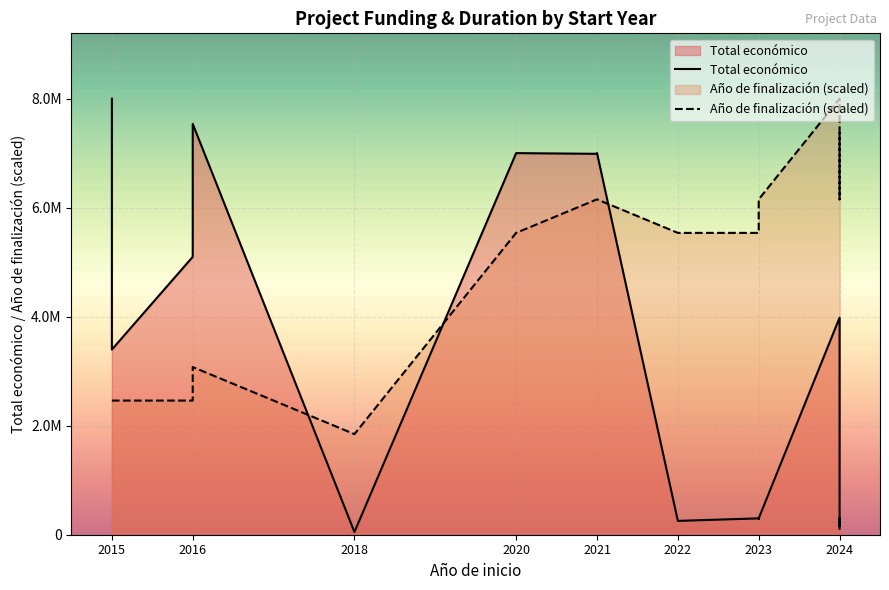

What is the sum of all Año de finalización (scaled) values?

106419592.6